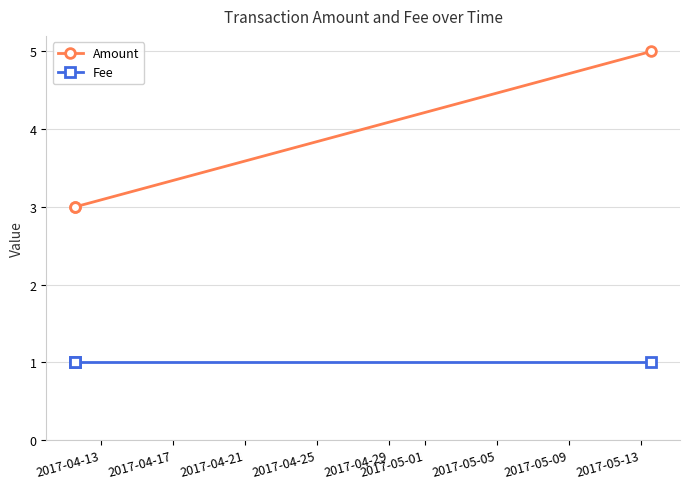

Which series has the largest total across all categories?

Amount